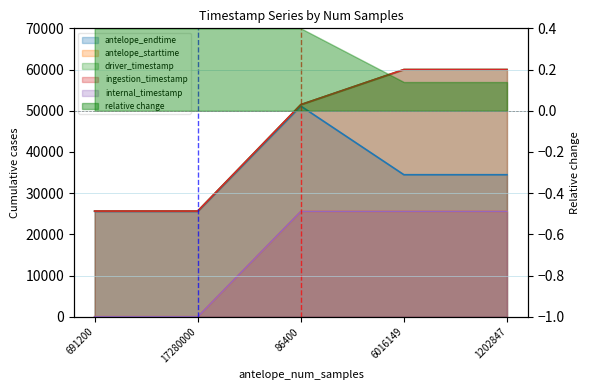

What is the sum of the internal_timestamp values at 17280000 and 1202847?

25565.9